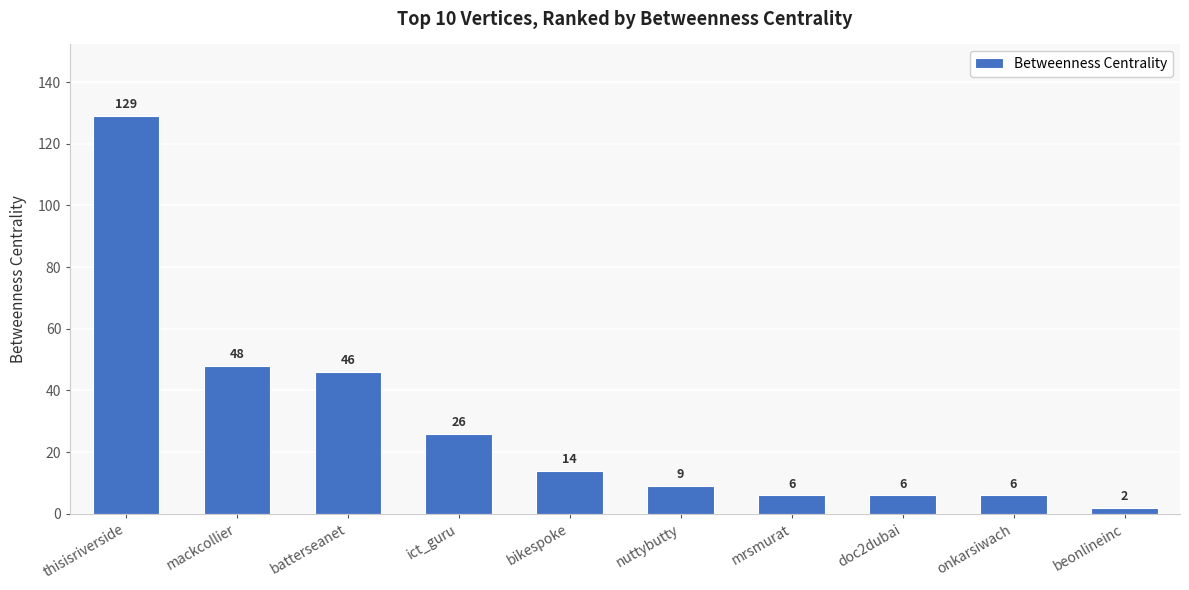

The chart shows a value of 42 at ict_guru. True or false?

False